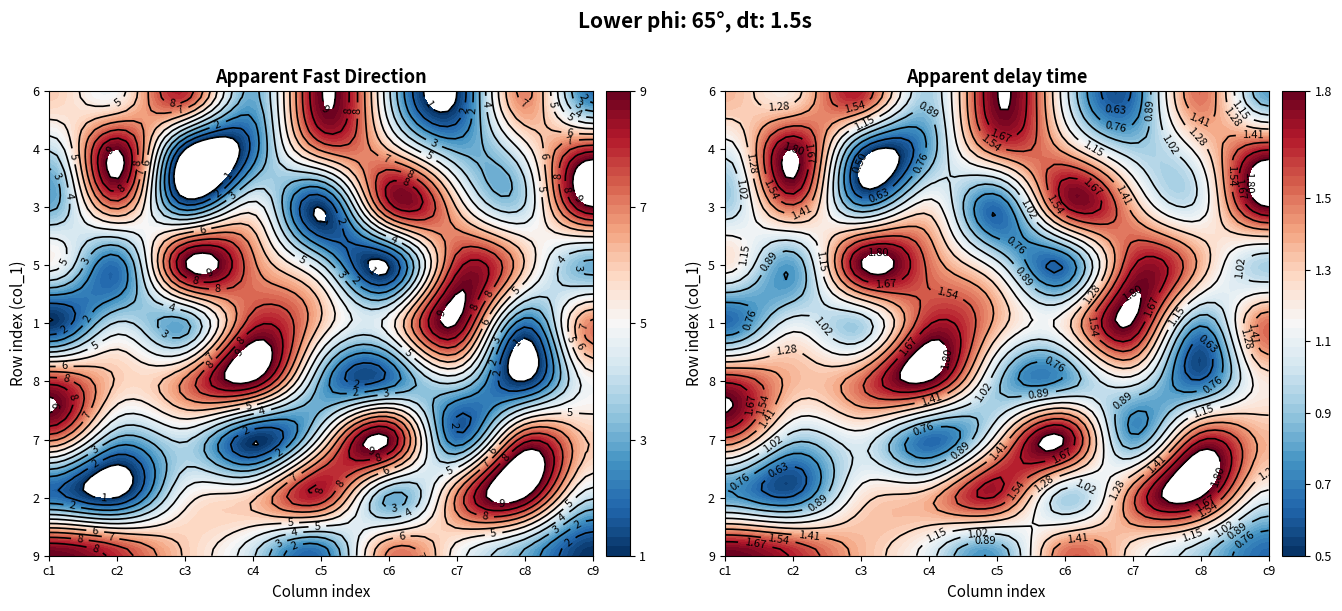

Which has a higher value, 7 or 1?

1